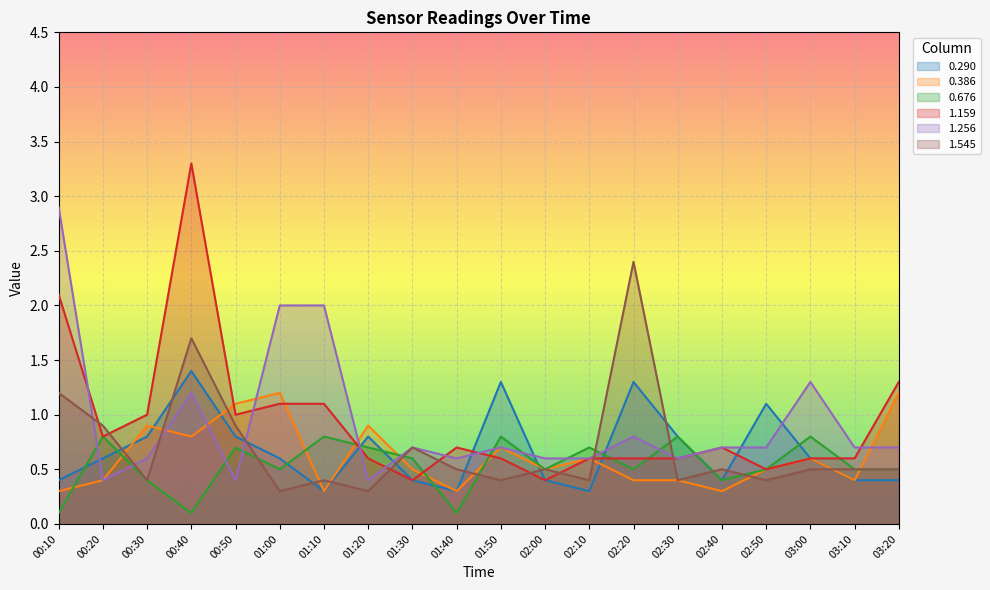

What is the spread (max minus min) of values at 00:30?

0.6